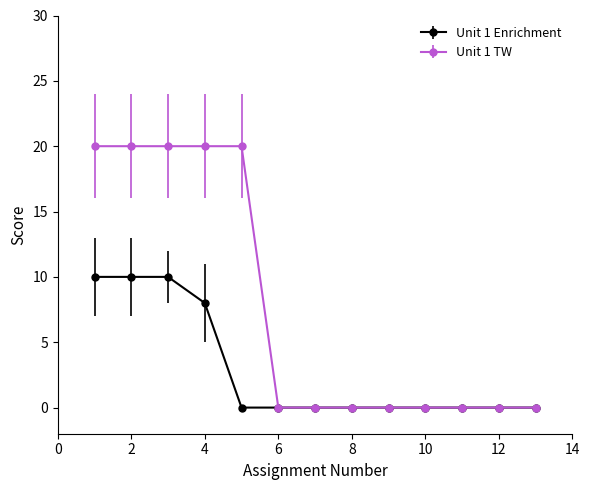

How many lines are shown in the chart?

2